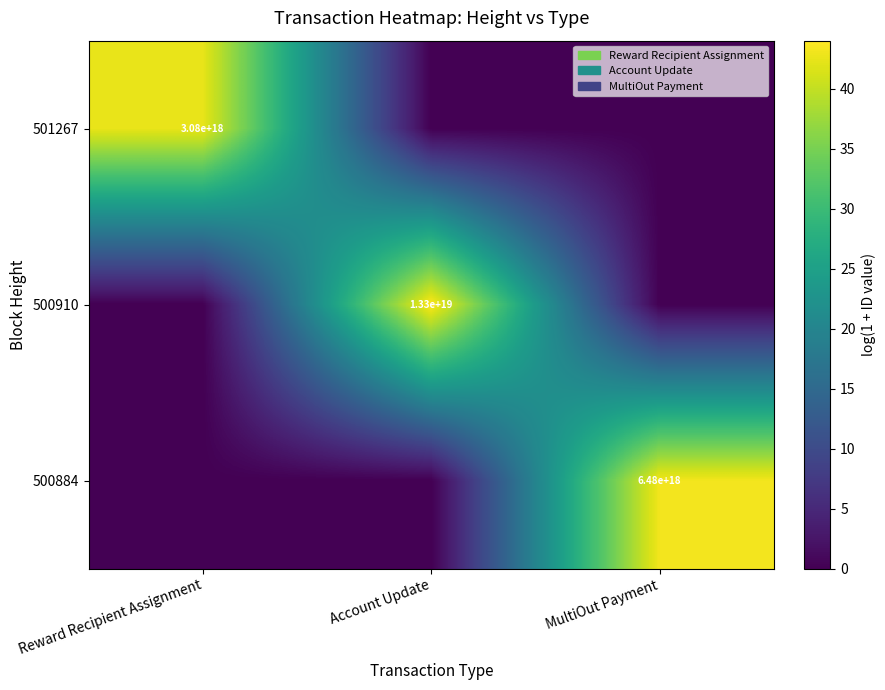

Which has a higher value, Reward Recipient Assignment or Account Update?

Reward Recipient Assignment